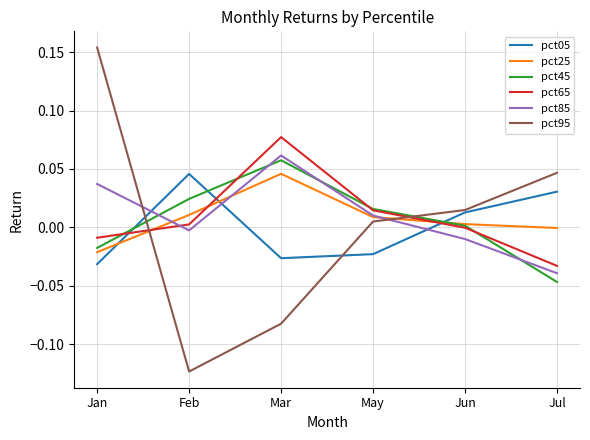

Which series has the largest range (max minus min)?

pct95